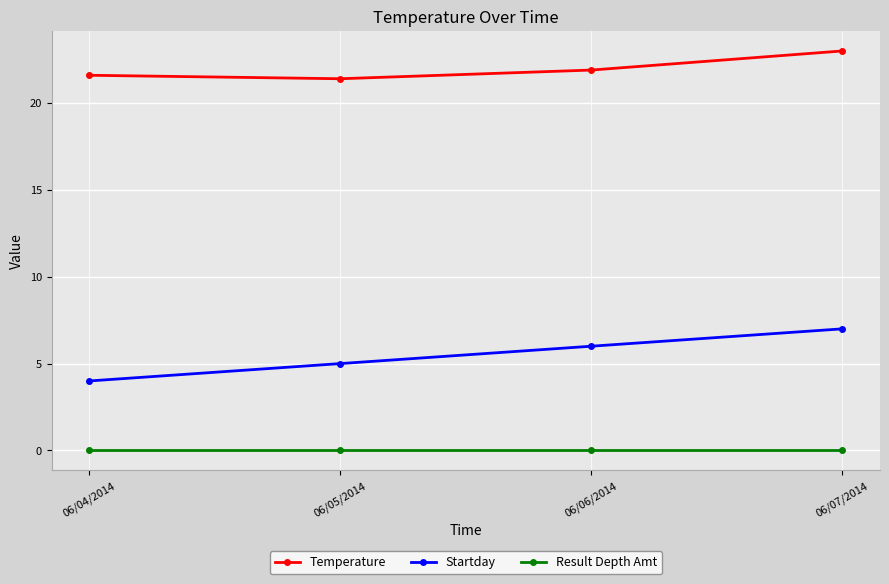

Rank the series by their maximum value, from highest to lowest.

Temperature, Startday, Result Depth Amt